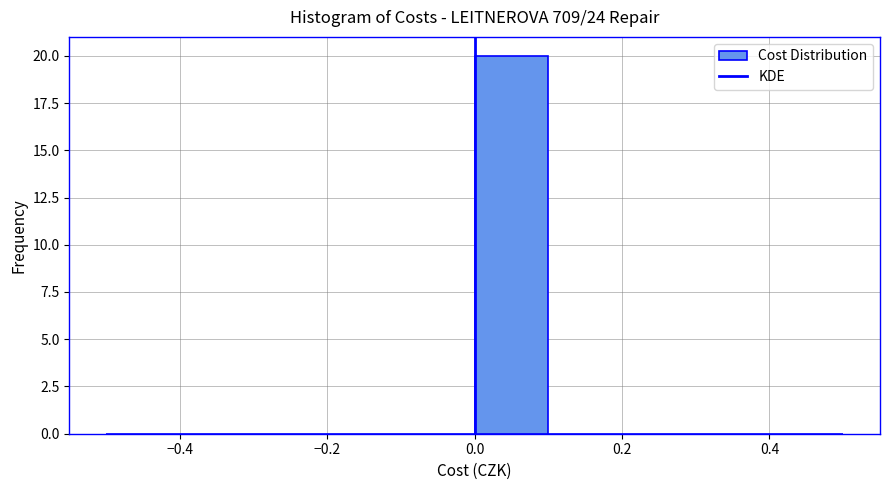

Reading left to right, list every bar in this chart as the range it spans on the x-axis followed by its height. The values are not printed on the chart, so give them approximately, as read against the axis.

-0.5 to -0.4: 0
-0.4 to -0.3: 0
-0.3 to -0.2: 0
-0.2 to -0.1: 0
-0.1 to 0.0: 0
0.0 to 0.1: 20
0.1 to 0.2: 0
0.2 to 0.3: 0
0.3 to 0.4: 0
0.4 to 0.5: 0